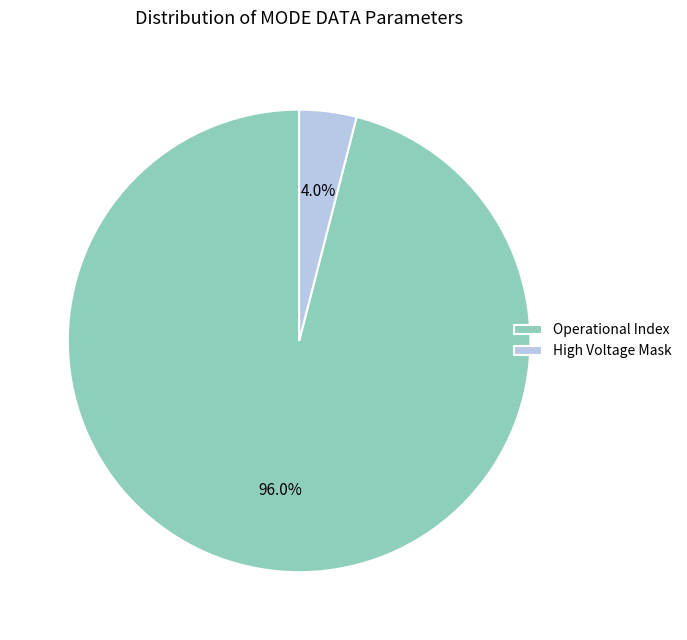

Which slice is the smallest?

High Voltage Mask